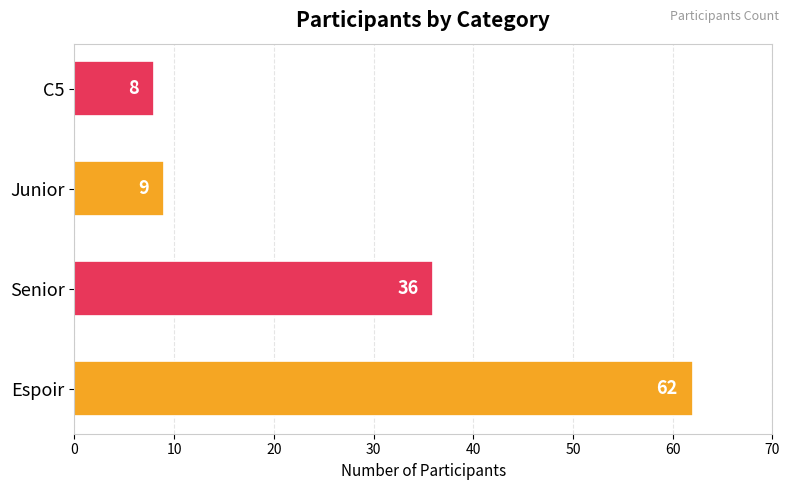

Read the value at Junior, to the nearest 10.

10